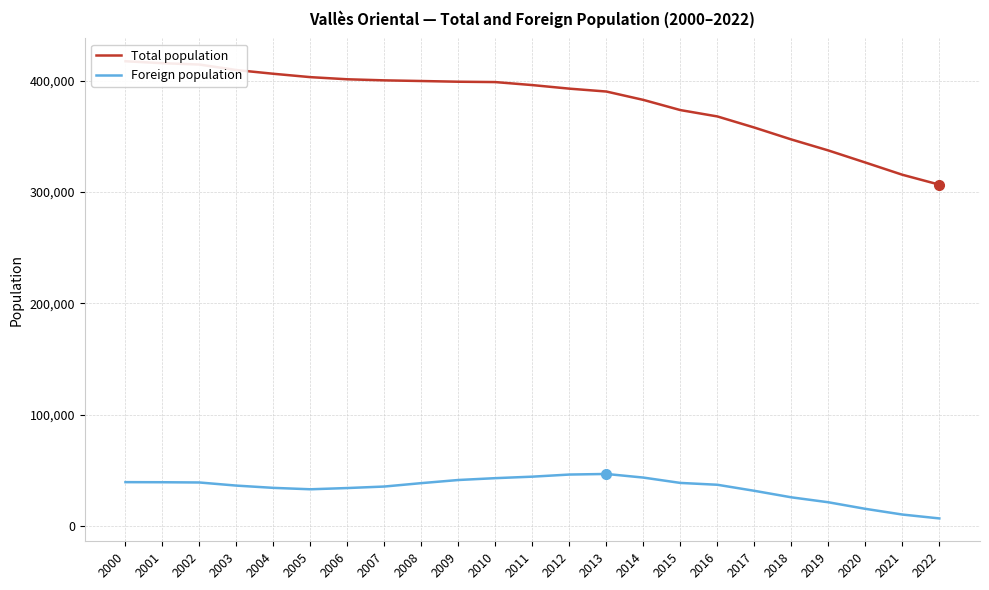

In Foreign population, how many points are lower than both neighbors (excluding endpoints)?

1